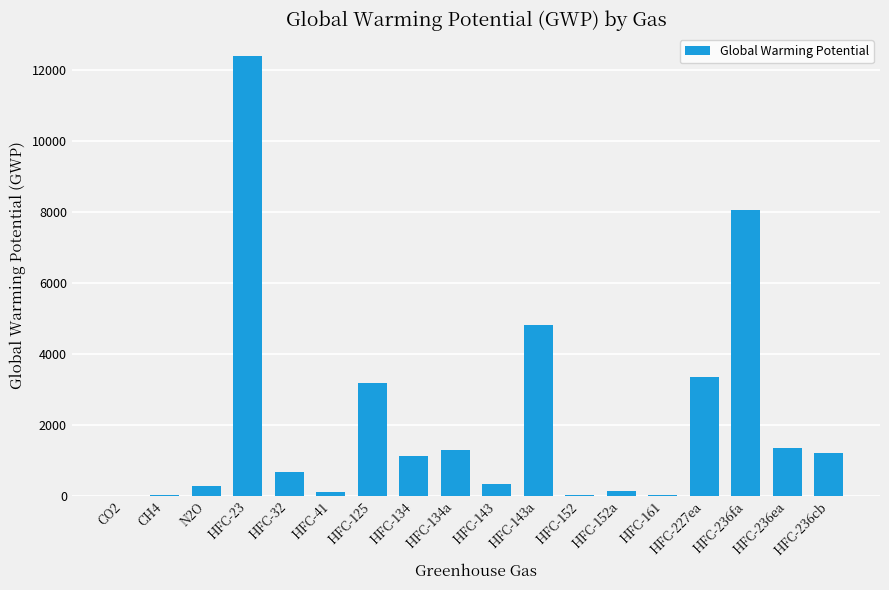

What is the sum of all values?

38313